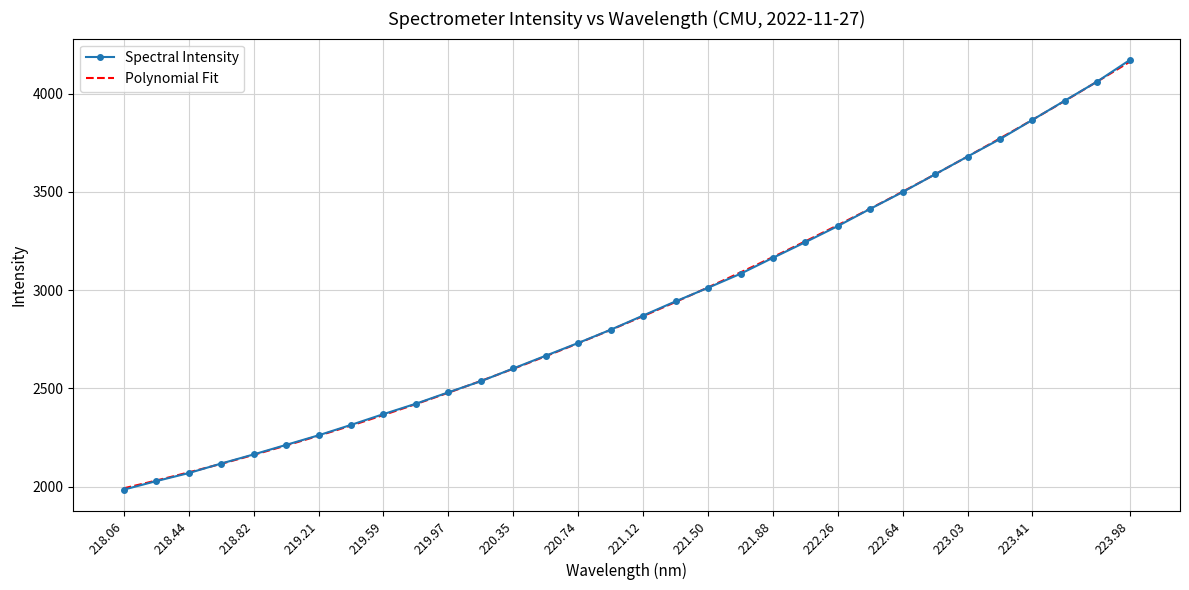

At which label does Spectral Intensity reach its peak?

223.98